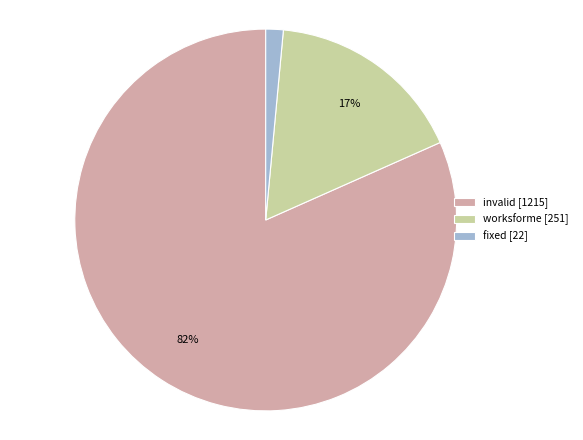

What percentage is the fixed slice, to the nearest percent?

1%